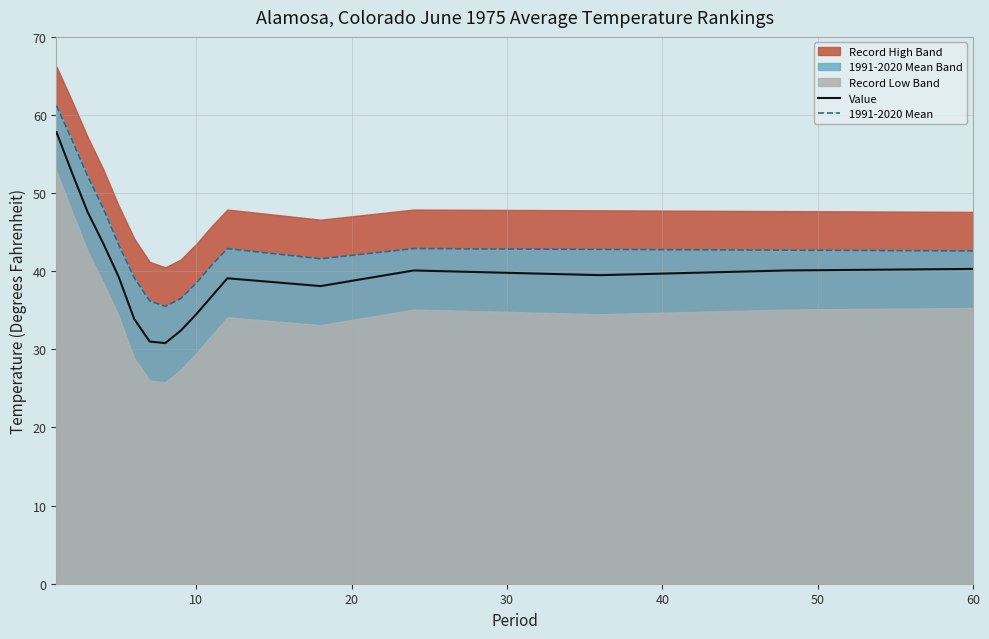

True or false: 1991-2020 Mean and Value cross at least once.

False